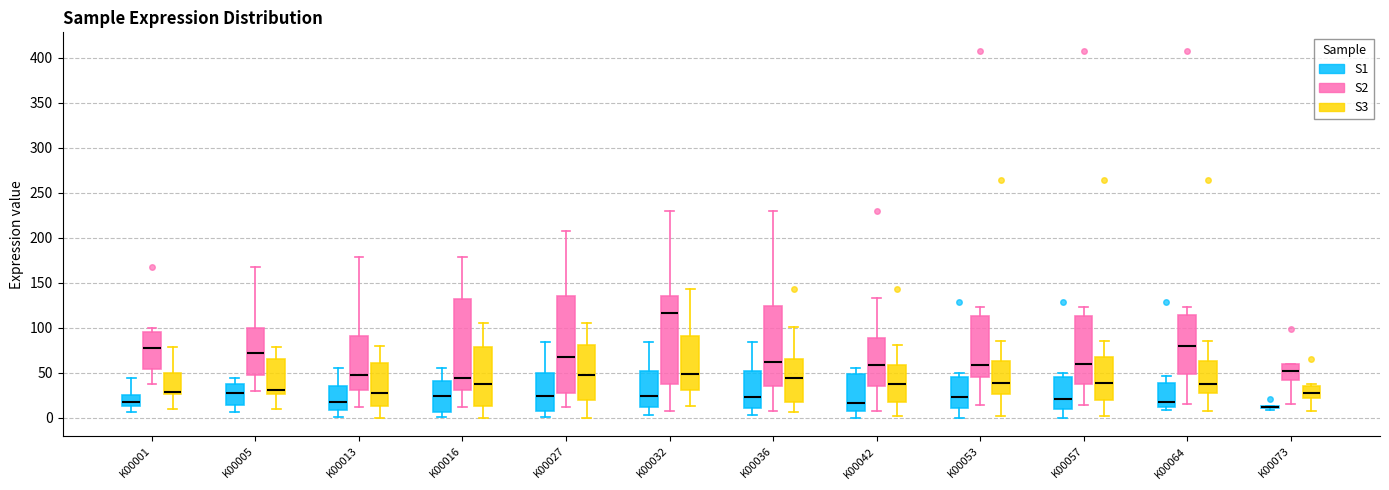

Where is the lower edge of the box for K00073 (S1) on the y-axis? The values are not printed on the chart, so give them approximately, as read against the axis.

10